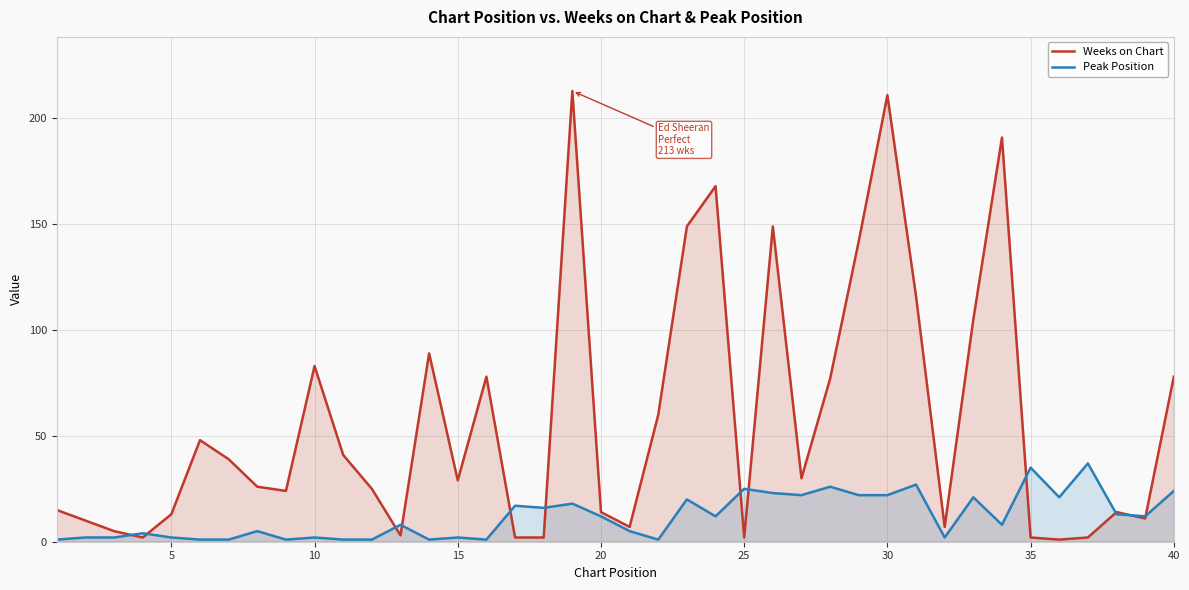

True or false: Peak Position has a value of 12 at 40.

False